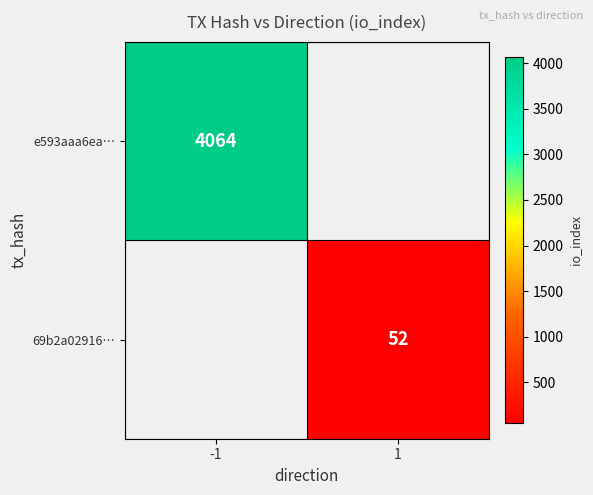

Is it true that e593aaa6ea… equals 4064 at -1?

True